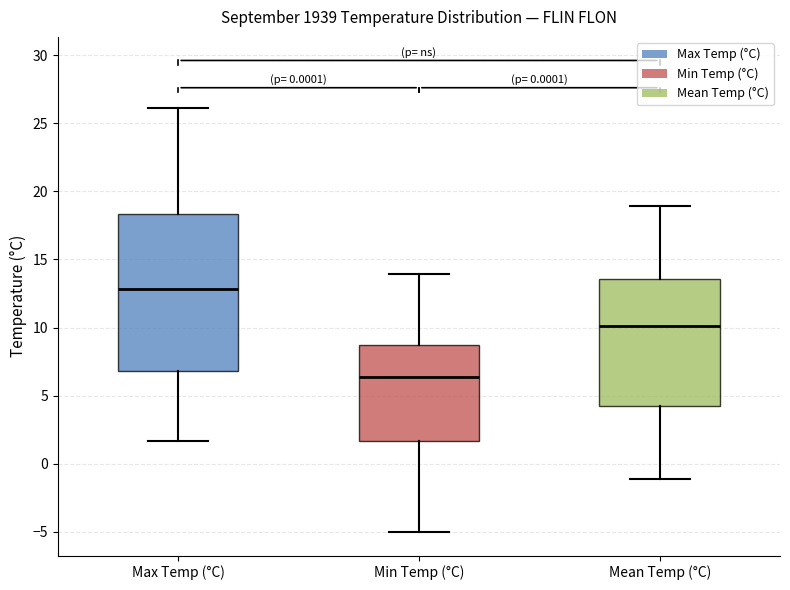

Comparing the boxes themselves (not the whiskers), which one is the tallest?

Max Temp (°C)